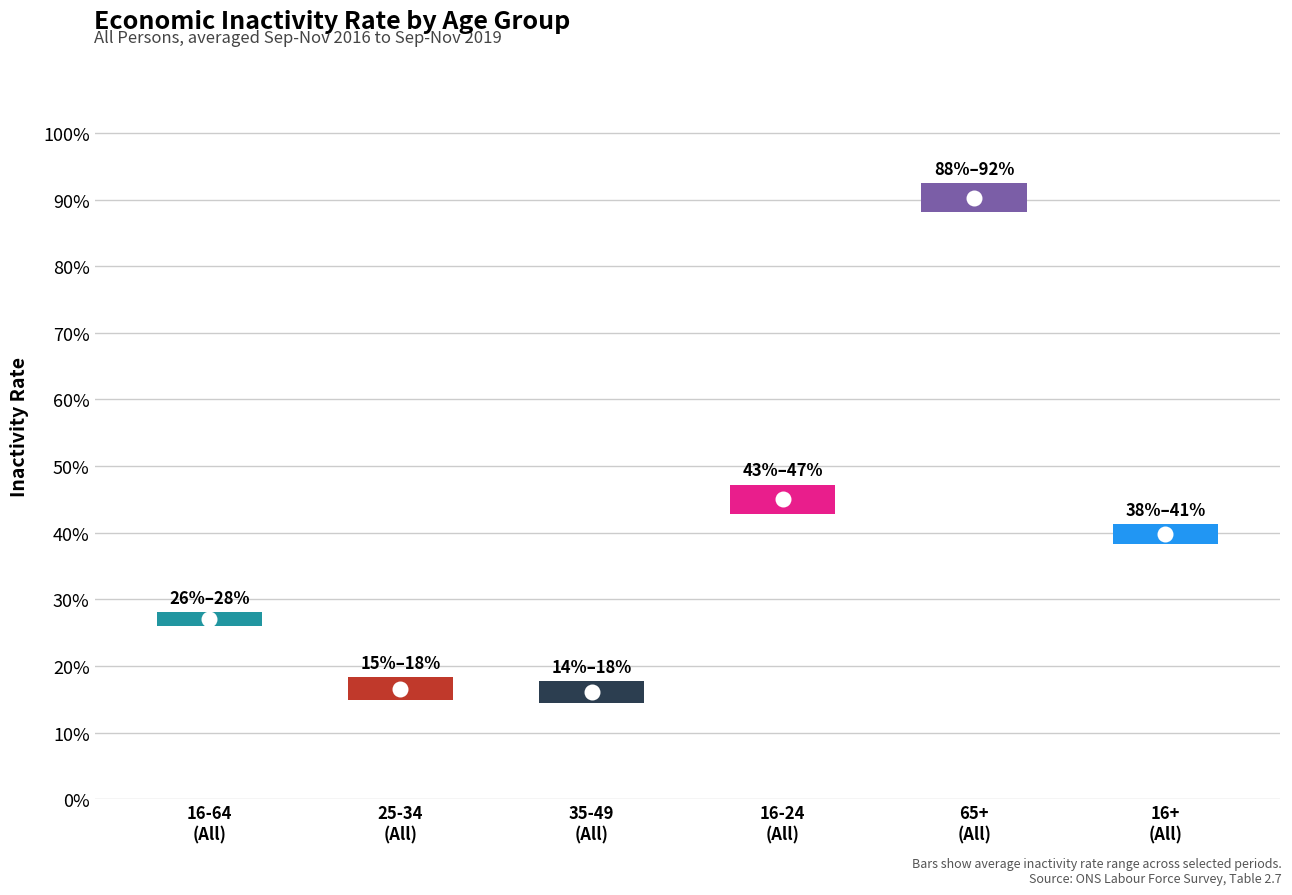

Which series has the largest total across all categories?

65+ (All)